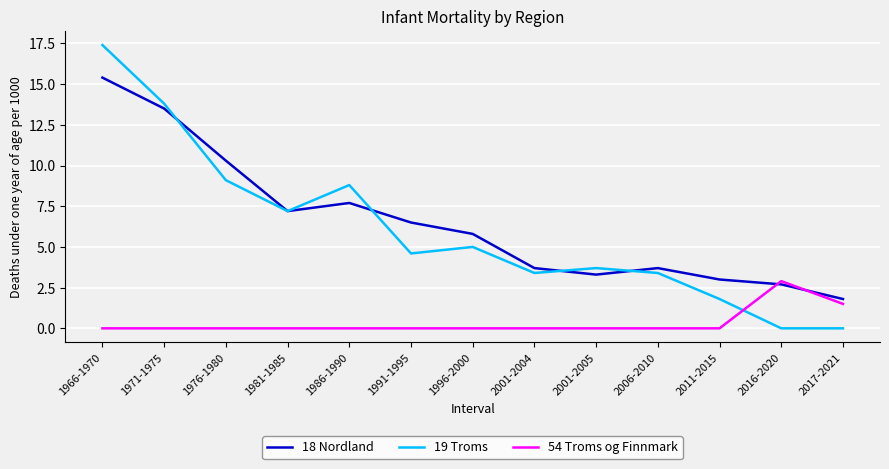

How many intersections are there between 54 Troms og Finnmark and 18 Nordland?

2